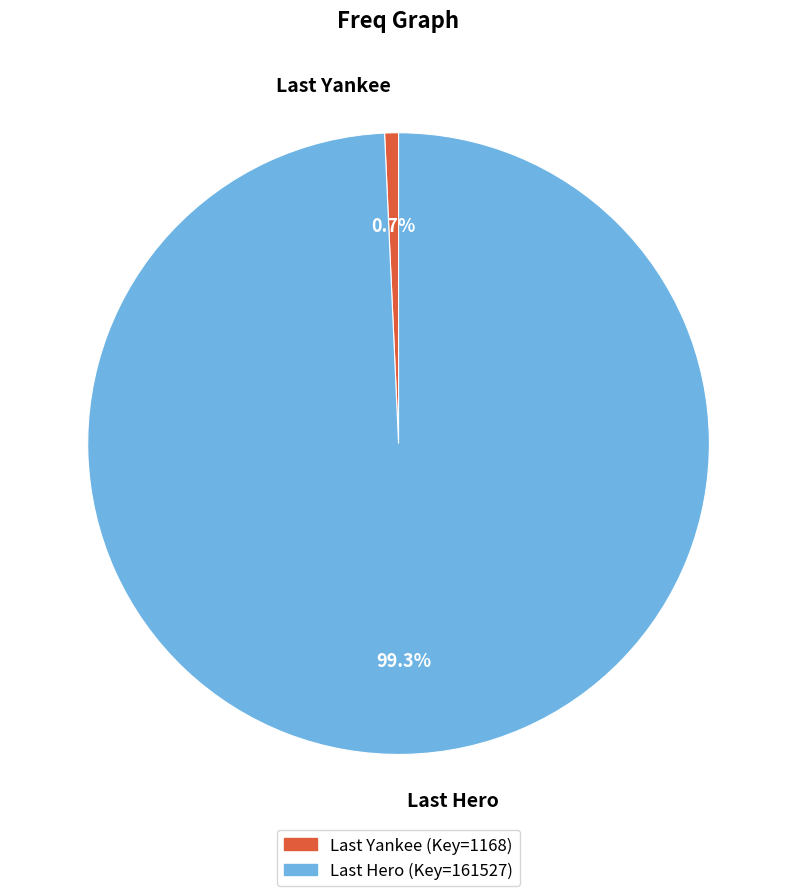

How many segments does this pie chart have?

2